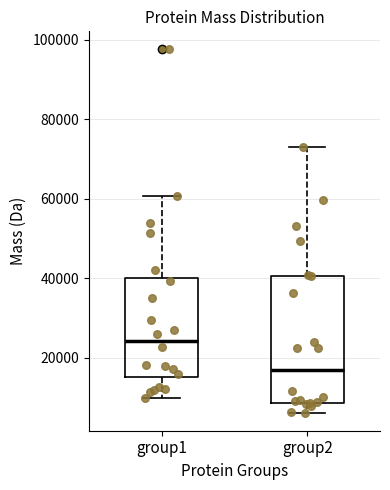

Which box is the tallest, from its lower edge to its upper edge?

group2